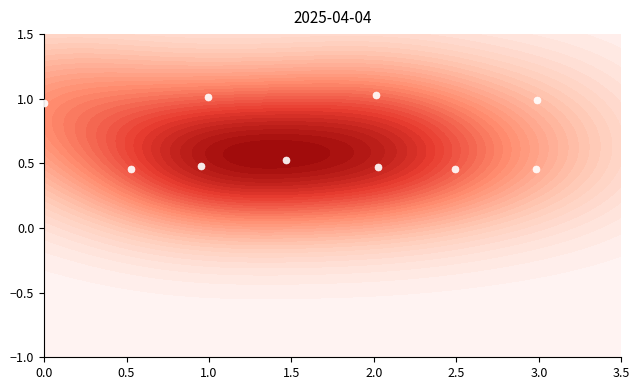

What is the difference between the second highest and minimum values?

0.6